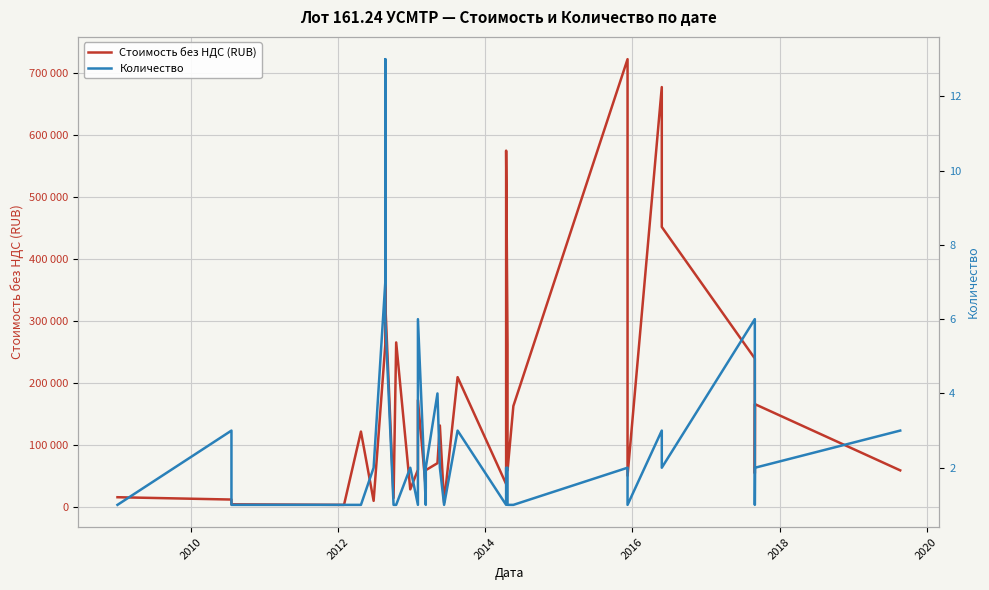

True or false: Стоимость без НДС (RUB) and Количество intersect in this chart.

False